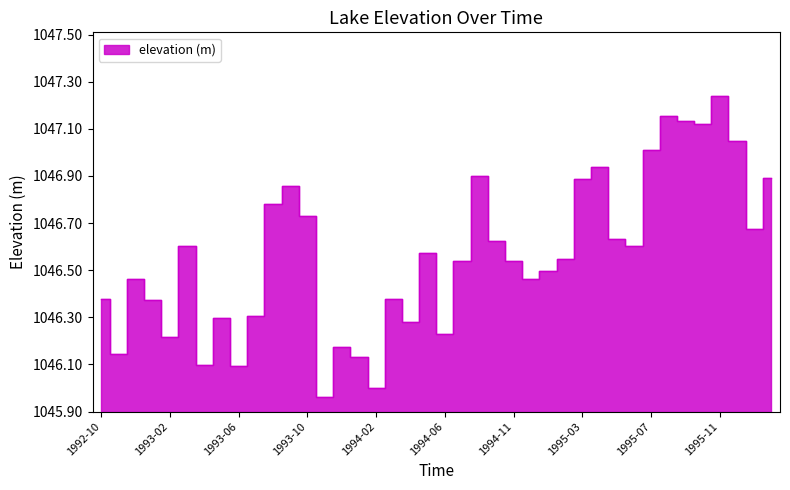

Which category has the highest value across all series?

1995-11